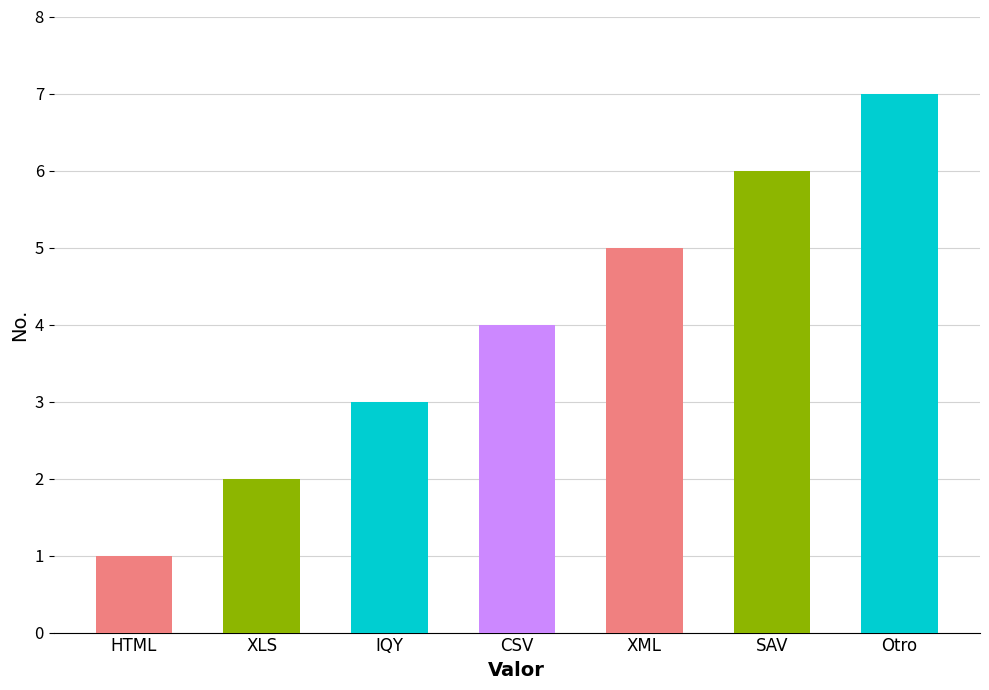

What is the value of the 1st bar from the left?

1